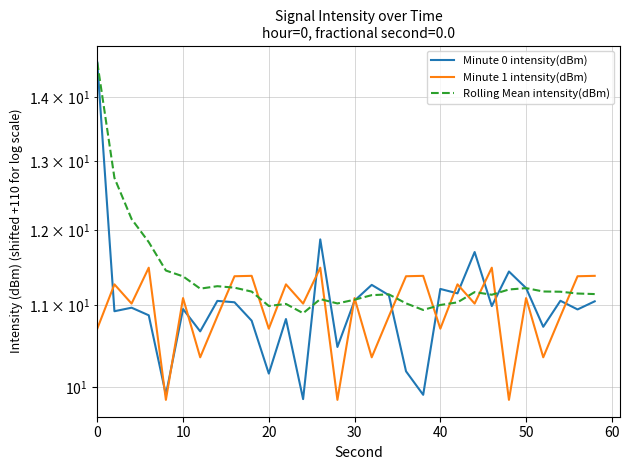

What is the difference between the second highest and second lowest values in the Minute 0 intensity(dBm) series?

2.0